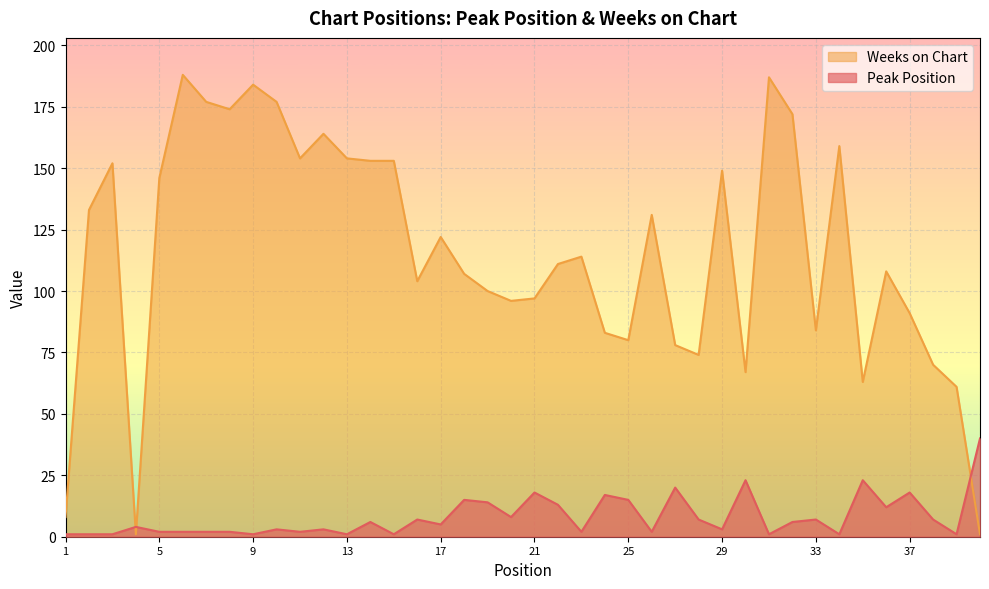

Does the chart display data point markers on the line(s)?

No